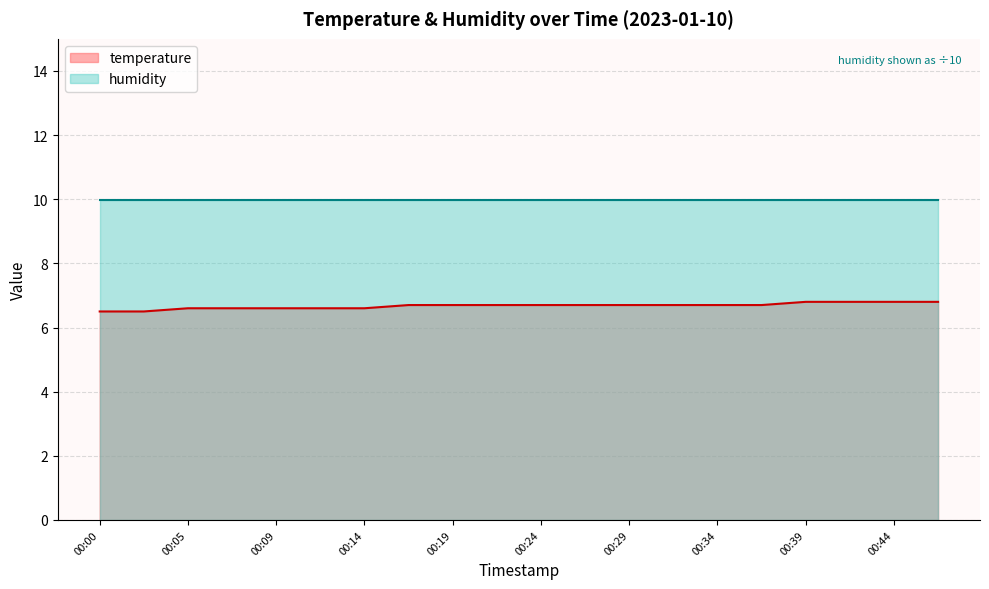

Rank the categories by value from lowest to highest.

00:00, 00:02, 00:05, 00:07, 00:09, 00:12, 00:14, 00:17, 00:19, 00:22, 00:24, 00:27, 00:29, 00:32, 00:34, 00:36, 00:39, 00:41, 00:44, 00:46